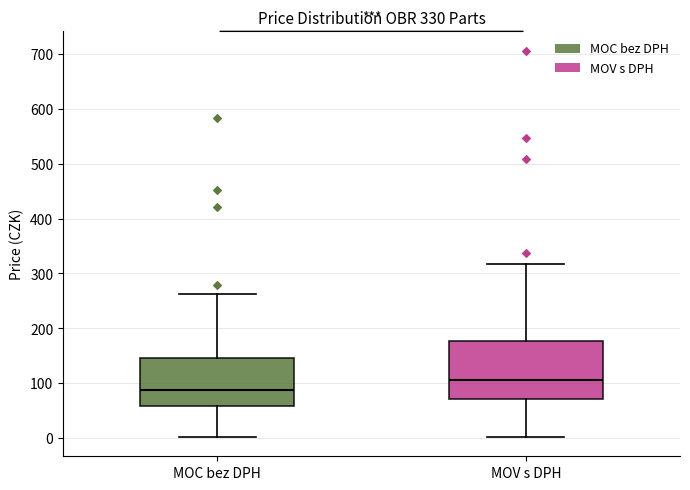

Which box has the highest median line?

MOV s DPH